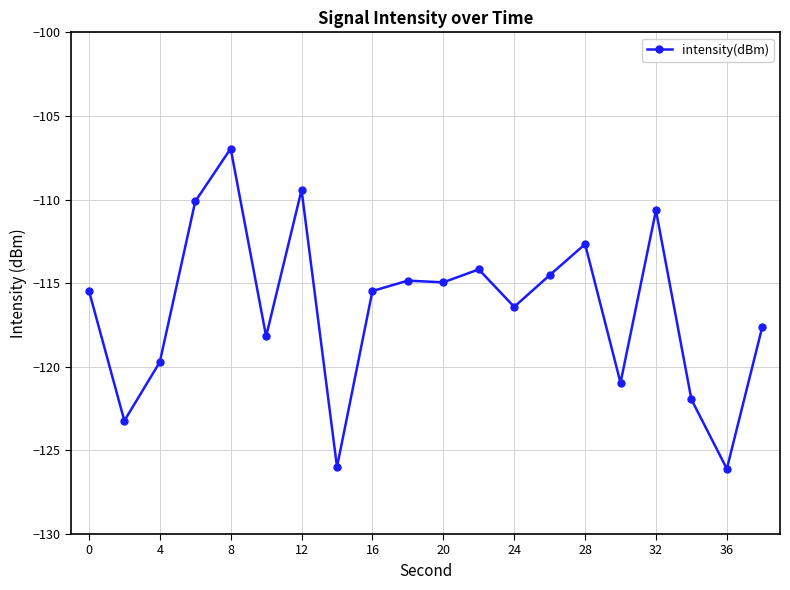

What is the value of the 11th point from the left?

-114.9